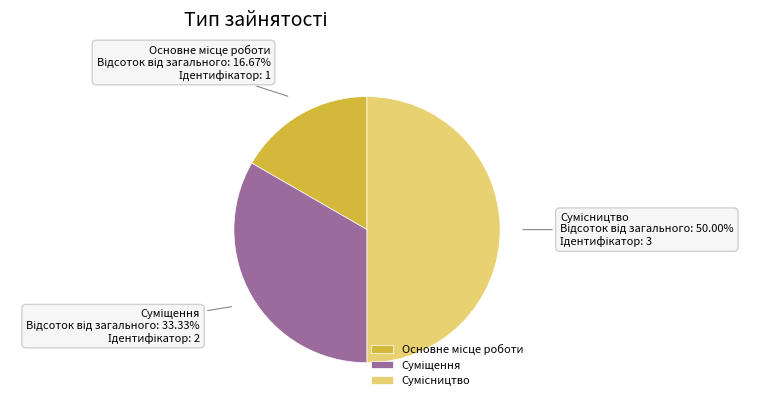

Approximately how many times larger is the value at Сумісництво compared to Основне місце роботи?

3.0